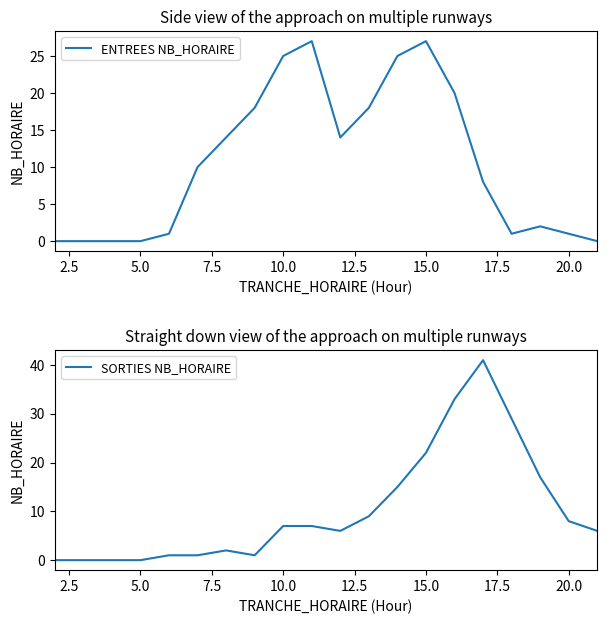

Which series has the widest spread of values?

SORTIES NB_HORAIRE